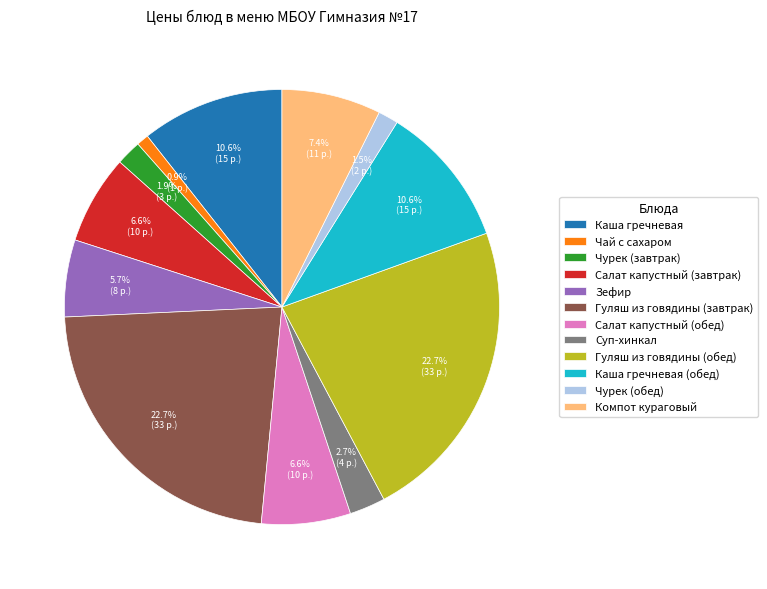

Approximately how many times larger is the value at Чурек (завтрак) compared to Салат капустный (завтрак)?

0.3